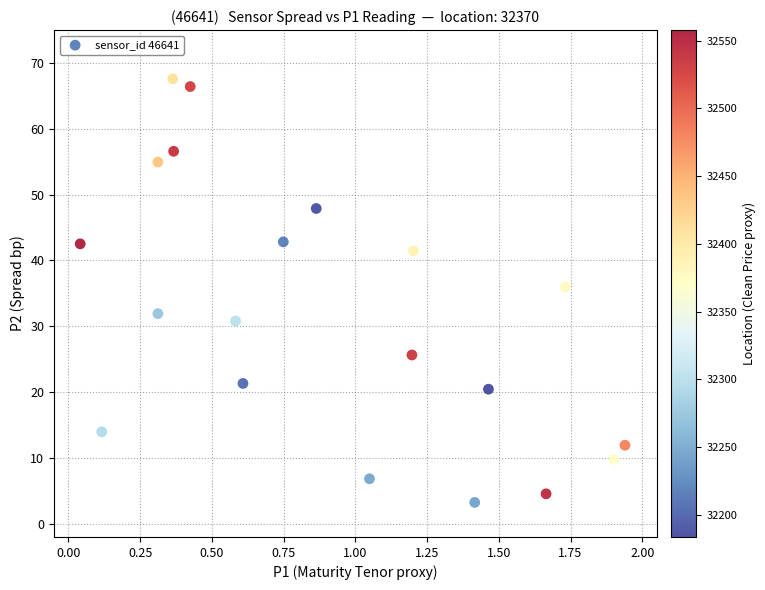

What is the range of Y values (max minus min)?

64.3